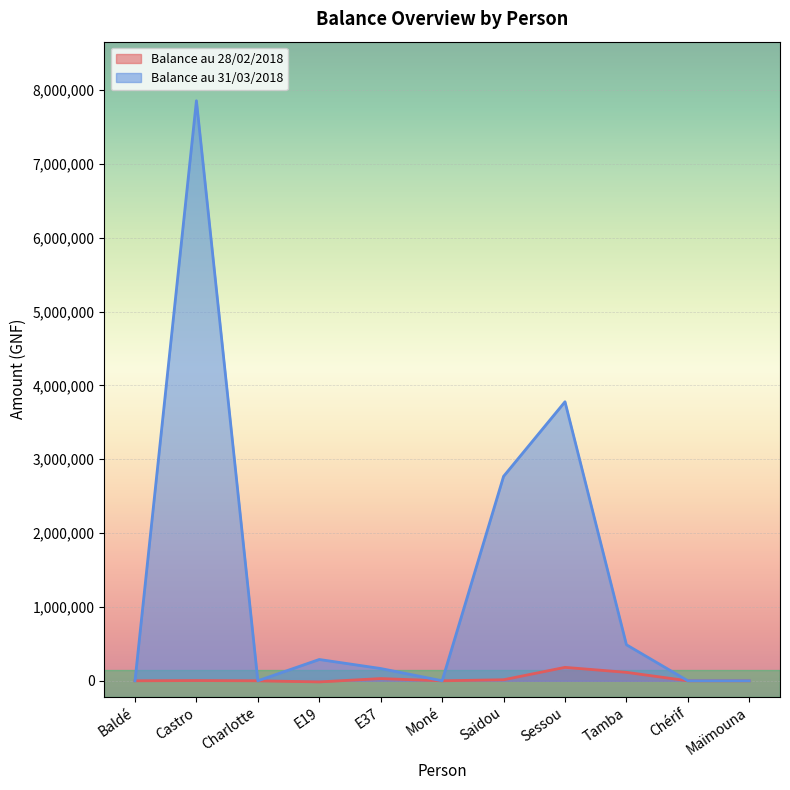

What is the value of the Balance au 31/03/2018 point at the 4th from the left?

288500